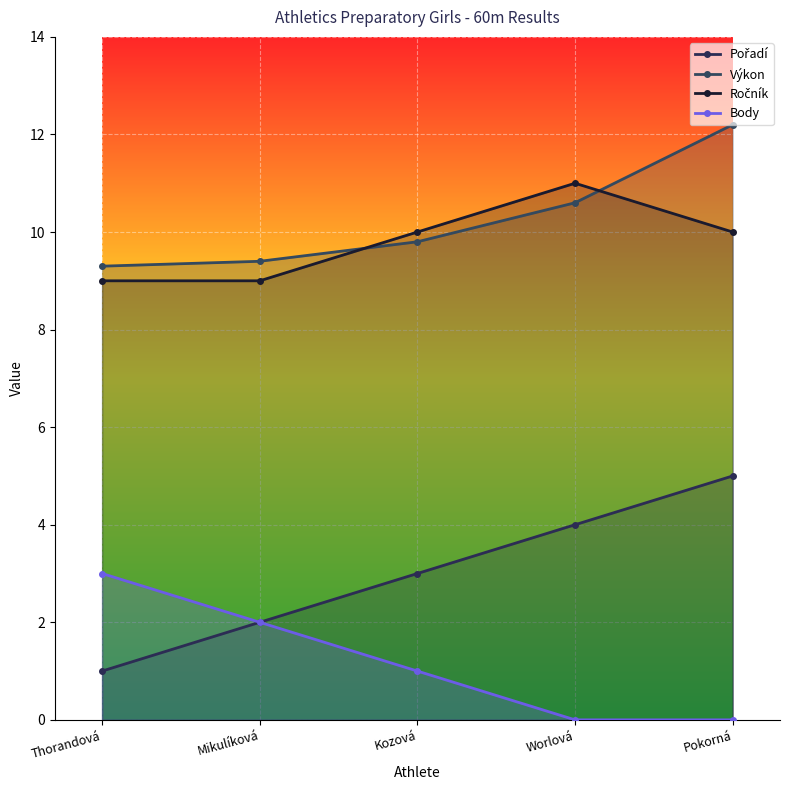

What is the label of the 2nd point from the right?

Worlová